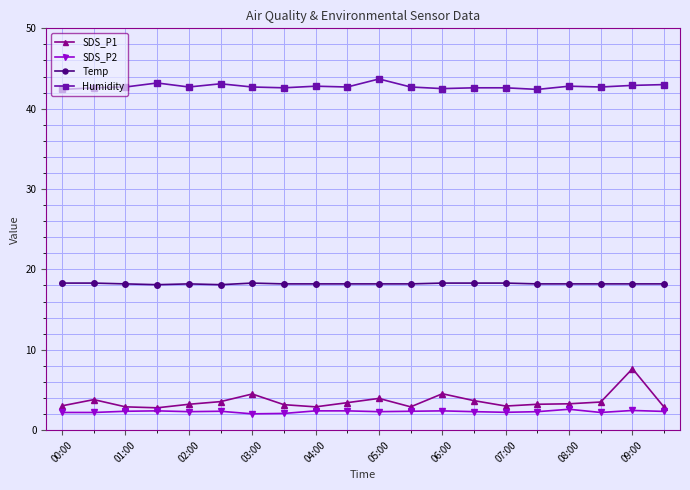

What are all the series names shown in the legend?

SDS_P1, SDS_P2, Temp, Humidity